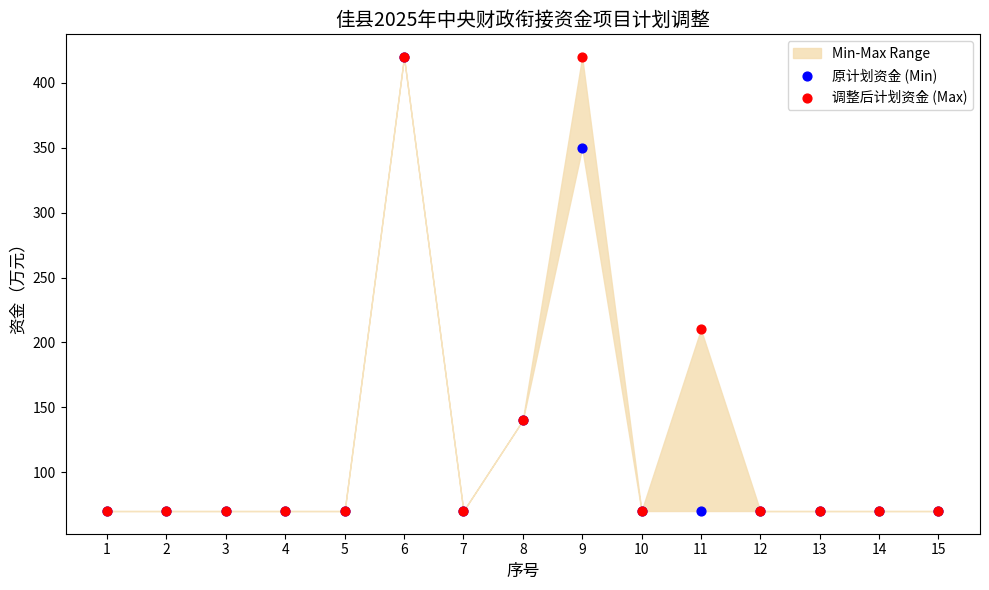

In the 调整后计划资金 (Max) series, what Y value is closest to 245?

210